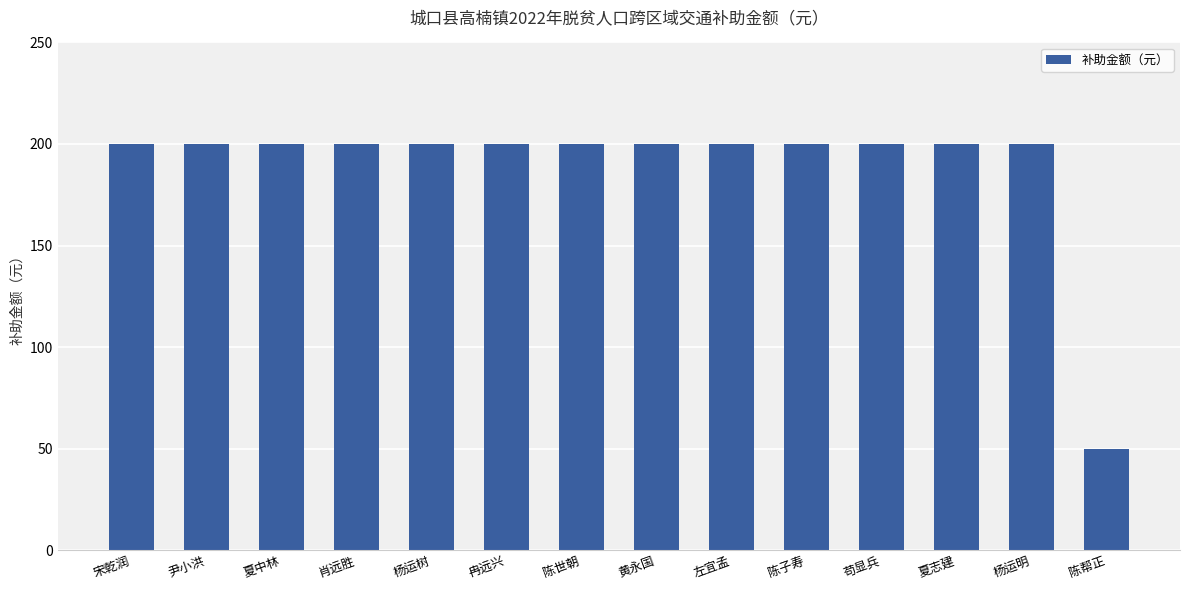

Which label corresponds to the smallest value in the chart?

陈帮正